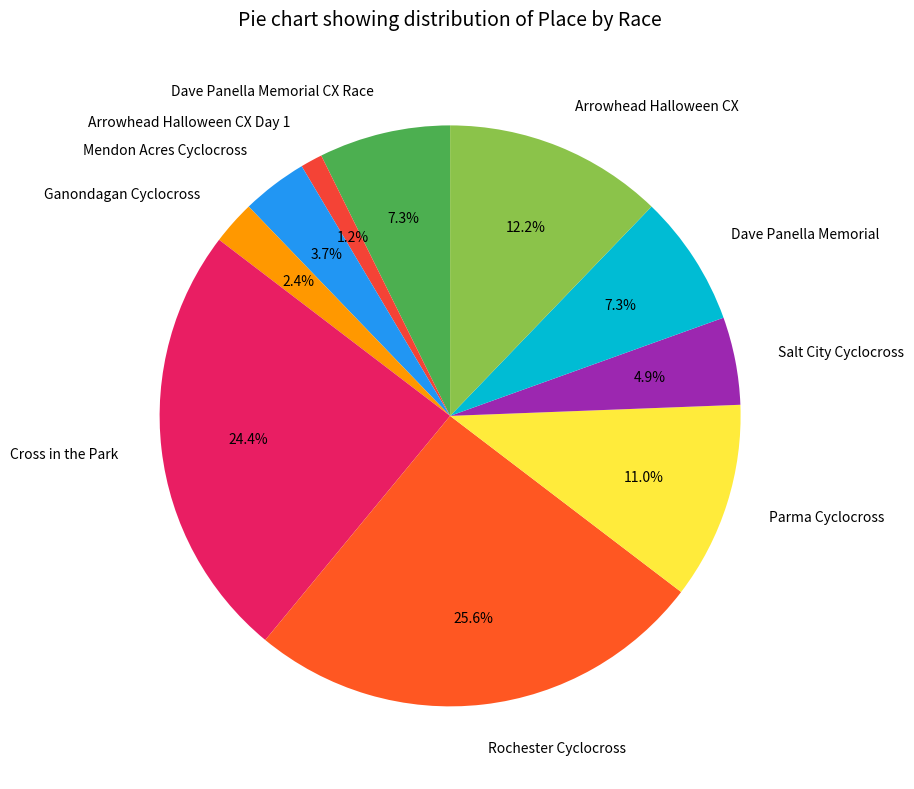

How many slices are in this pie chart?

10